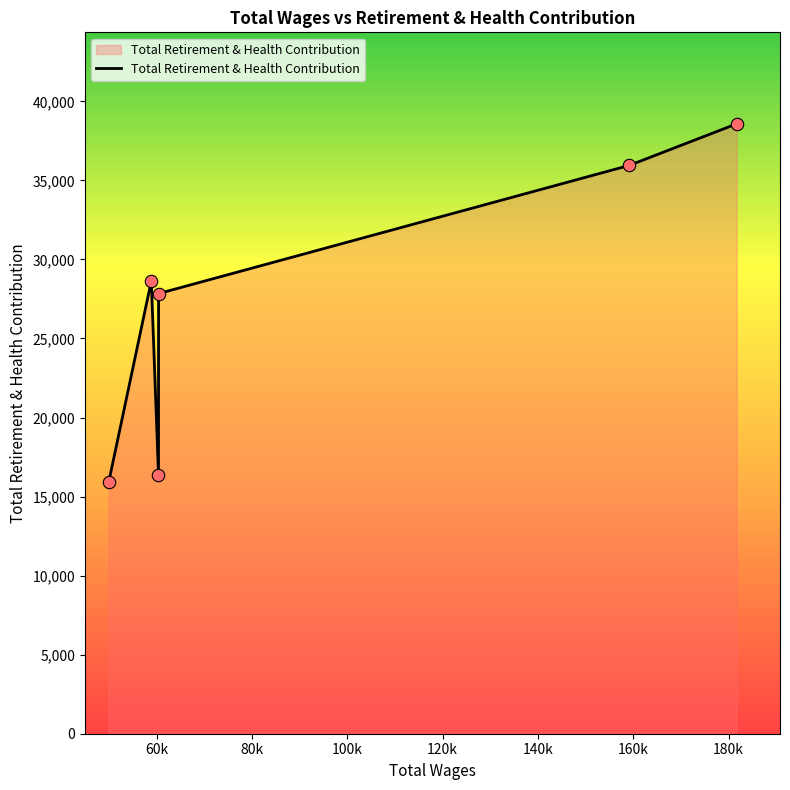

What is the maximum value shown in the chart?

38578